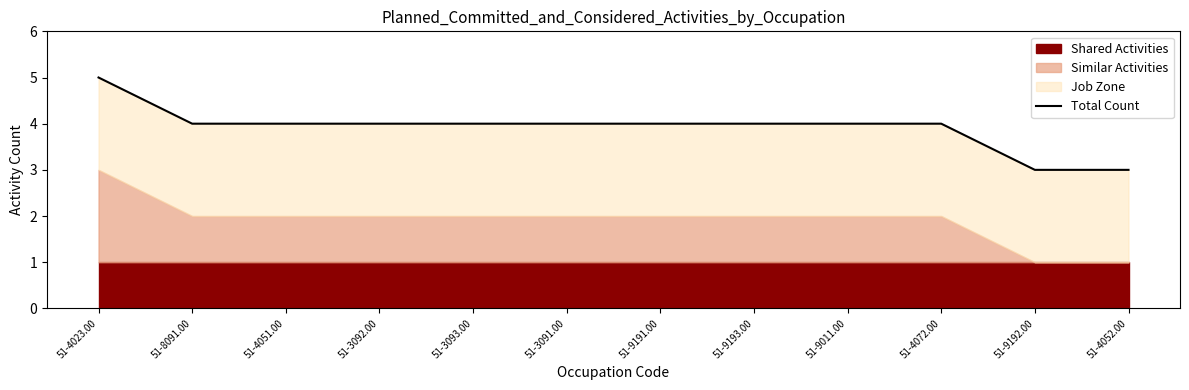

Rank the categories by value from lowest to highest.

51-9192.00, 51-4052.00, 51-8091.00, 51-4051.00, 51-3092.00, 51-3093.00, 51-3091.00, 51-9191.00, 51-9193.00, 51-9011.00, 51-4072.00, 51-4023.00